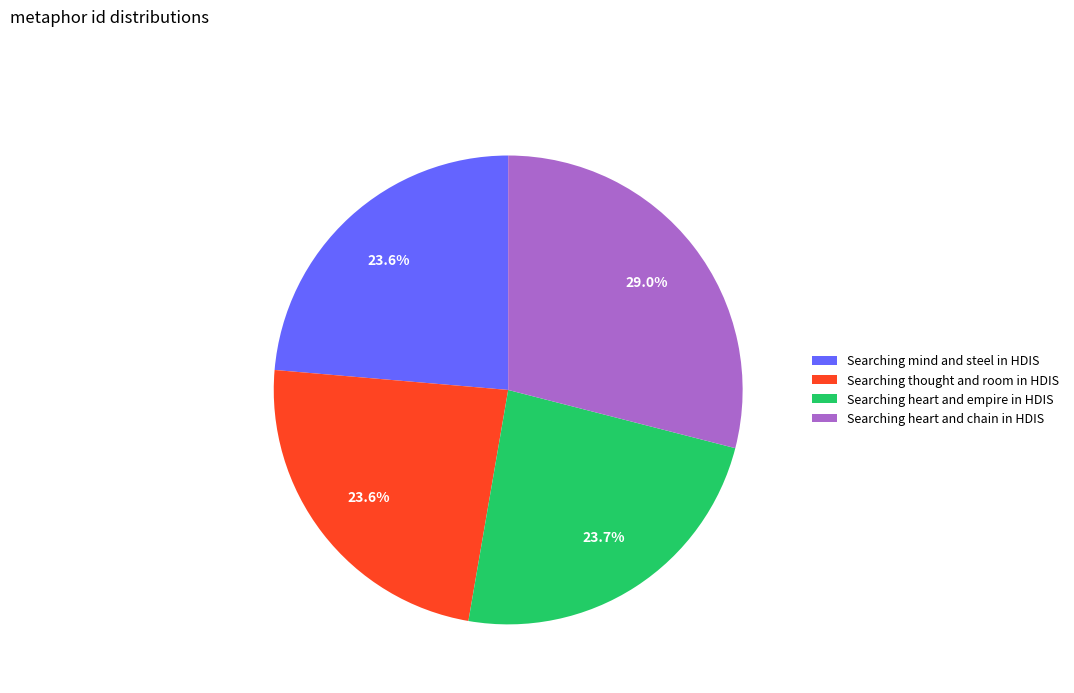

Combined, do Searching heart and empire in HDIS and Searching heart and chain in HDIS account for over 50%?

Yes